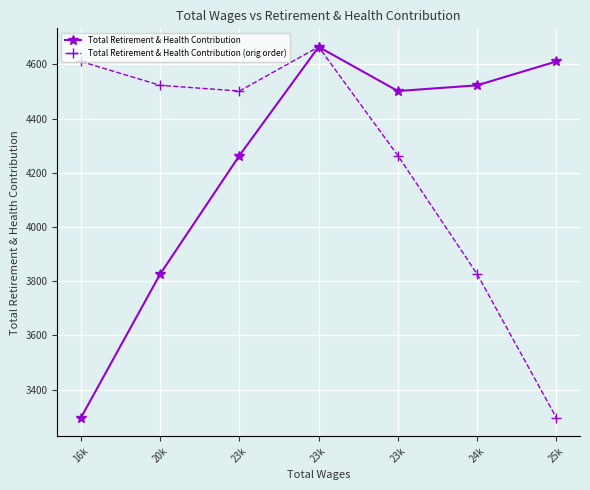

At which category does Total Retirement & Health Contribution reach its first local valley?

23k